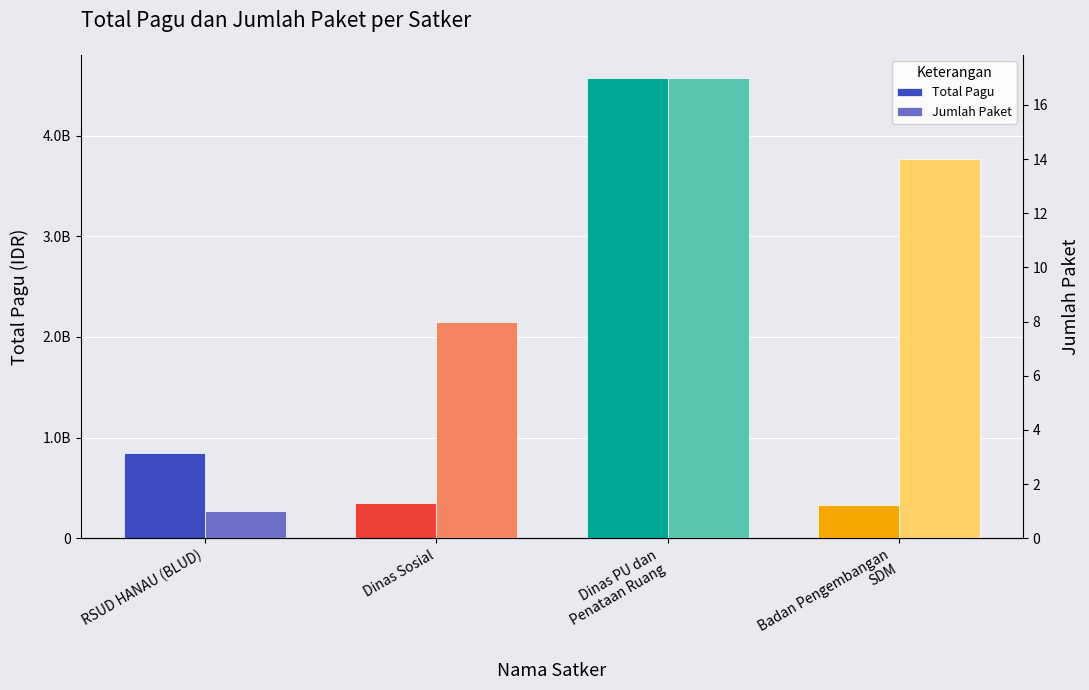

How many bars are there in each group?

2